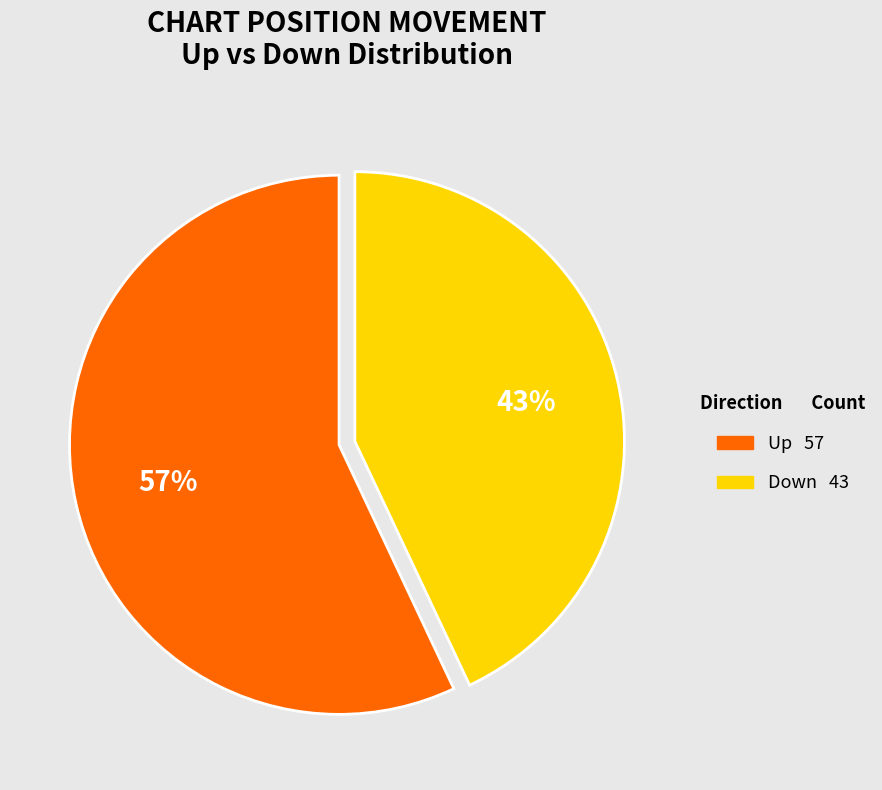

Does any single category account for the majority?

Yes